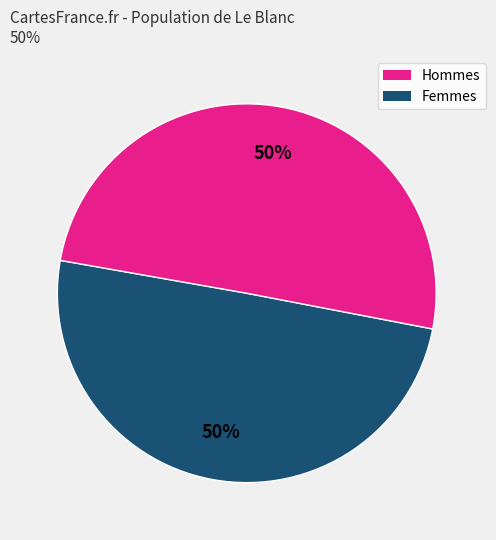

To the nearest percent, what is the average slice percentage?

50%